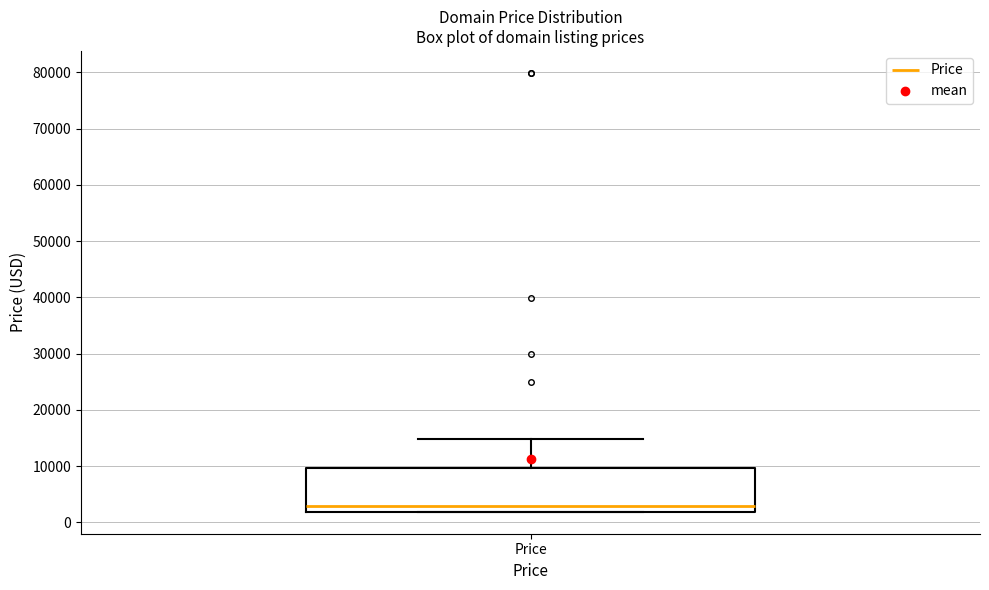

Where does the median line of the box for Price sit on the y-axis? The values are not printed on the chart, so give them approximately, as read against the axis.

3000